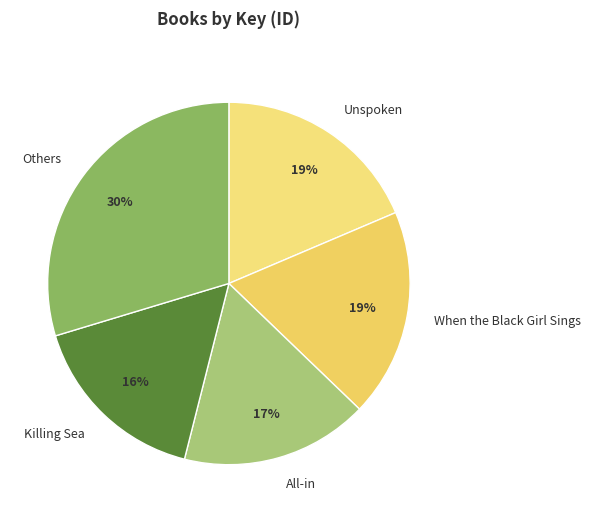

Is Others the majority of the pie?

No